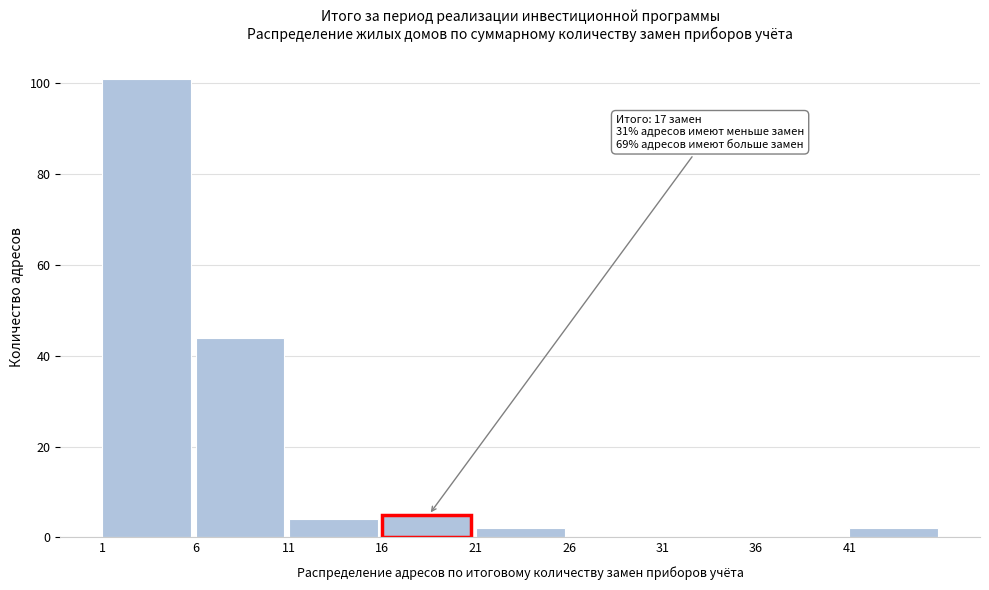

Over which range of the x-axis is the bar tallest?

1 to 6